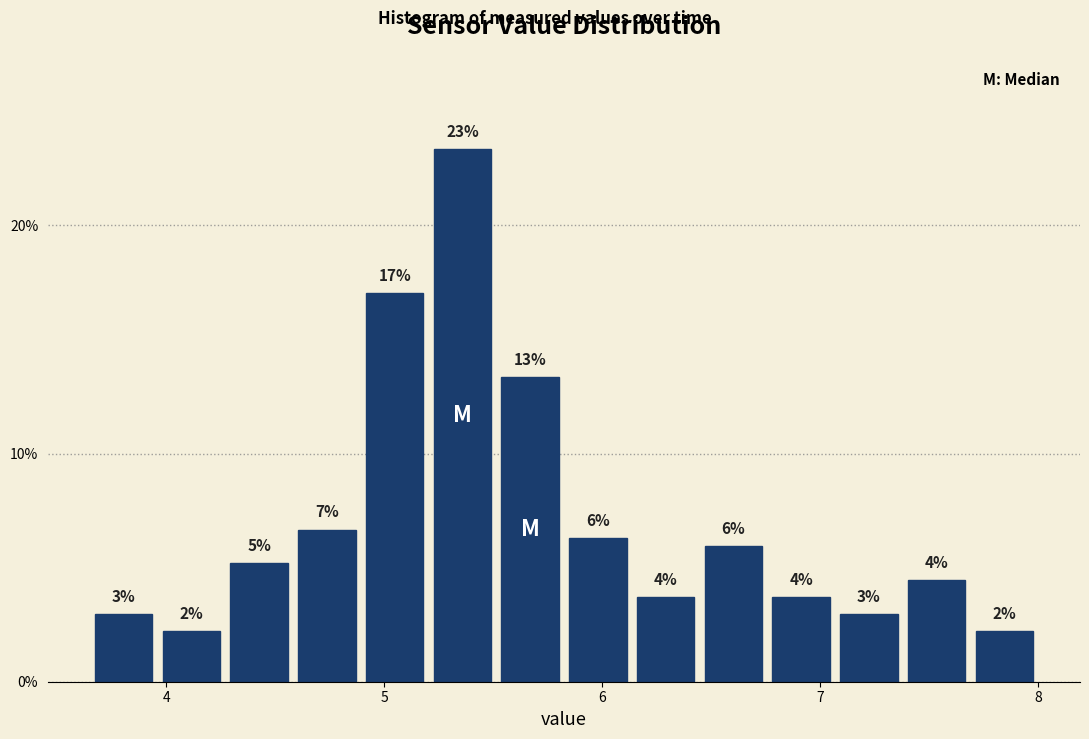

Read against the x-axis, roughly where is the centre of the tallest bar?

5.4